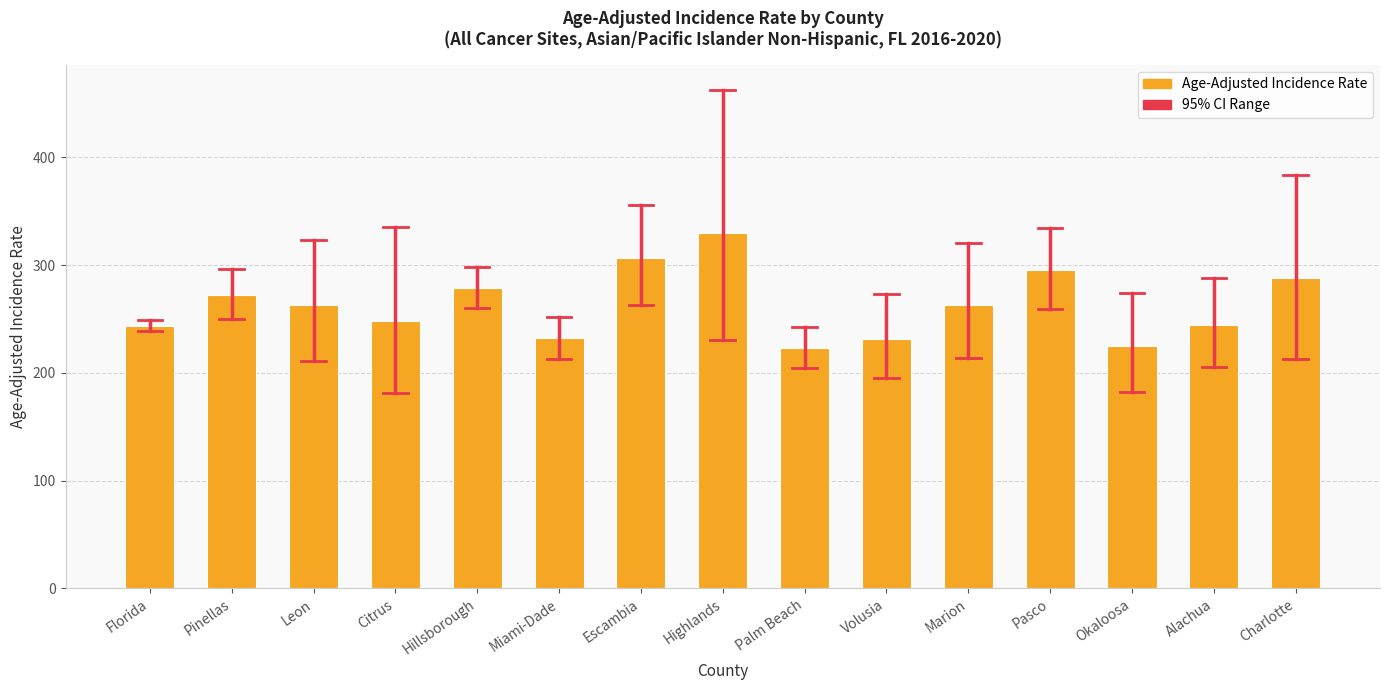

What is the label of the 15th bar from the left?

Charlotte